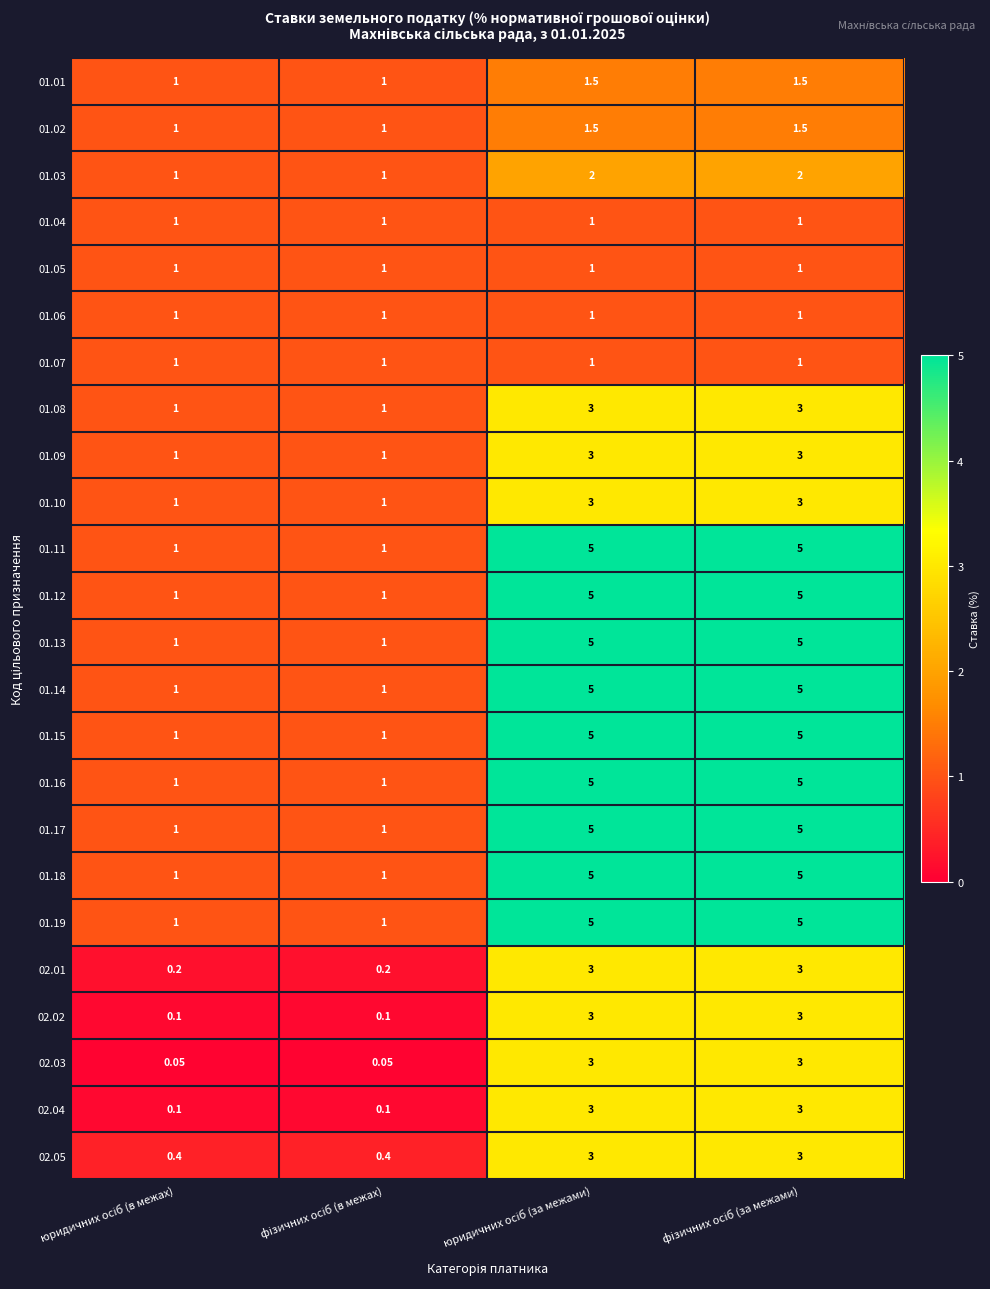

At which category does the chart reach its peak across all series?

юридичних осіб (за межами)